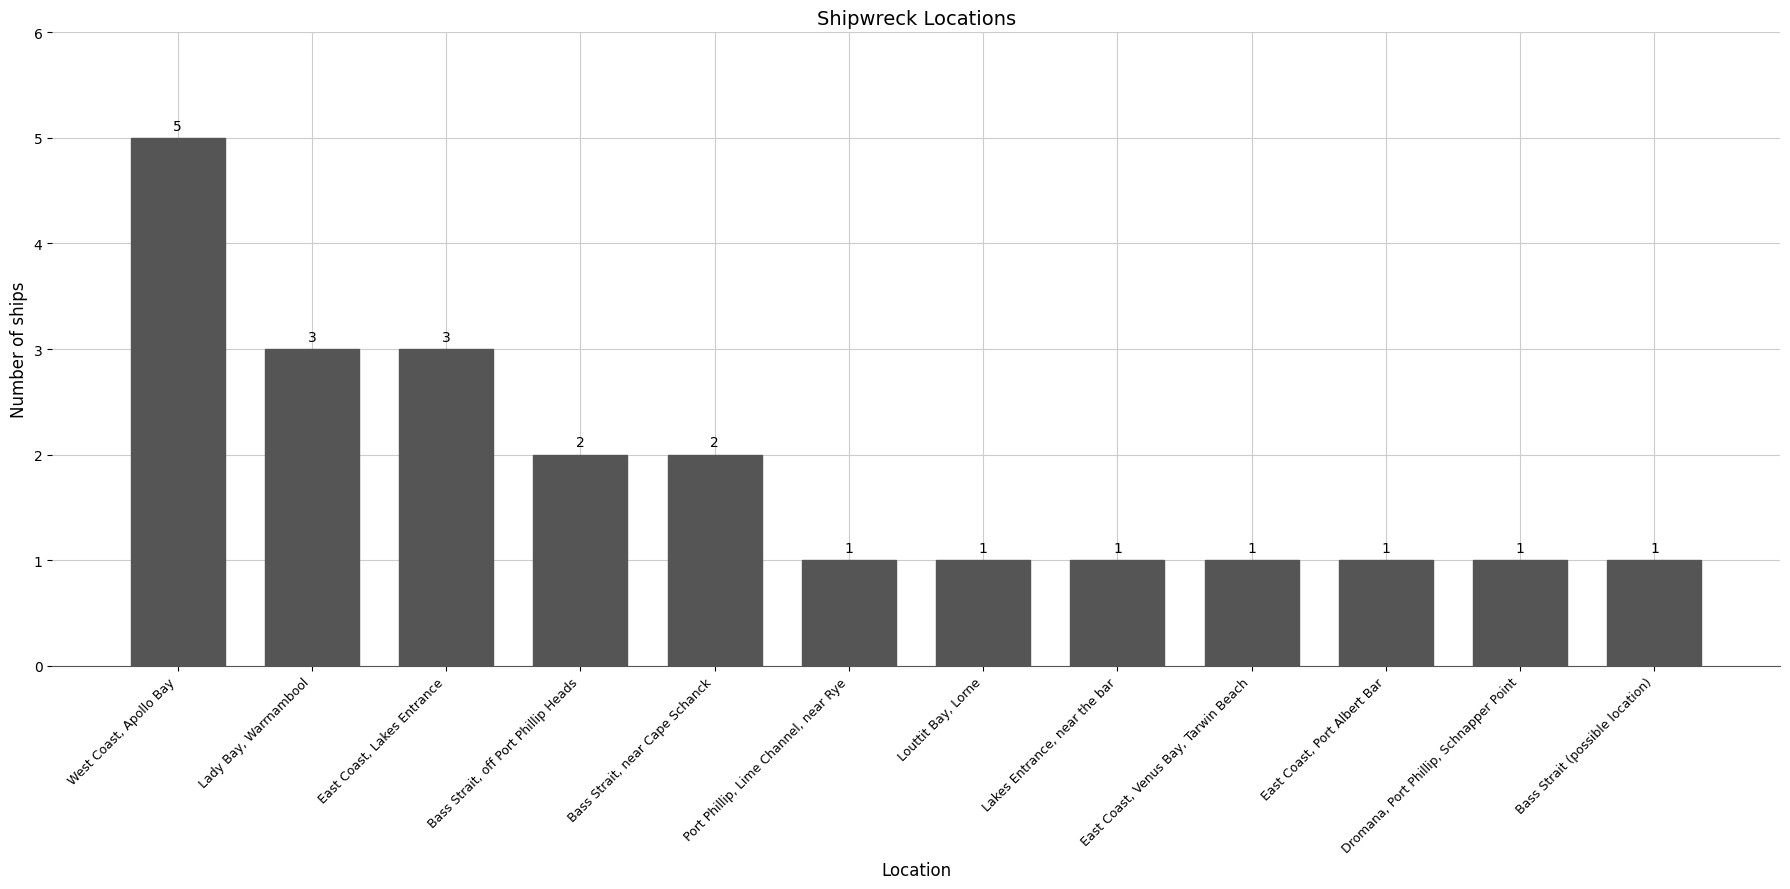

Reading left to right, transcribe all the data shown in this chart.

West Coast, Apollo Bay=5	Lady Bay, Warrnambool=3	East Coast, Lakes Entrance=3	Bass Strait, off Port Phillip Heads=2	Bass Strait, near Cape Schanck=2	Port Phillip, Lime Channel, near Rye=1	Louttit Bay, Lorne=1	Lakes Entrance, near the bar=1	East Coast, Venus Bay, Tarwin Beach=1	East Coast, Port Albert Bar=1	Dromana, Port Phillip, Schnapper Point=1	Bass Strait (possible location)=1